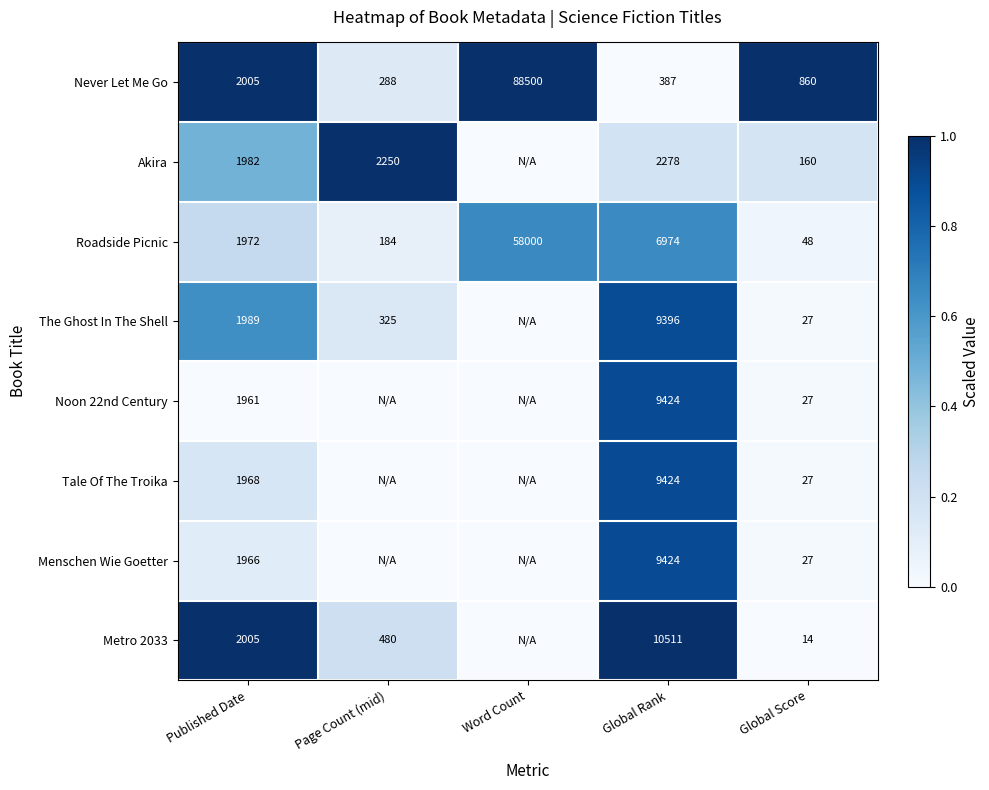

Rank the categories by Never Let Me Go value from lowest to highest.

Page Count (mid), Global Rank, Global Score, Published Date, Word Count